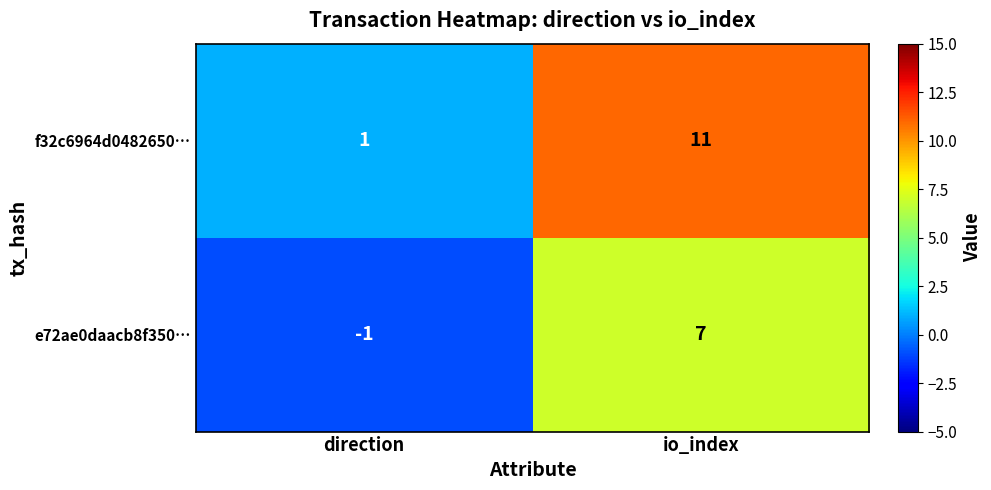

Reading left to right, extract all data points from this chart.

f32c6964d0482650…: direction=1	io_index=11
e72ae0daacb8f350…: direction=-1	io_index=7